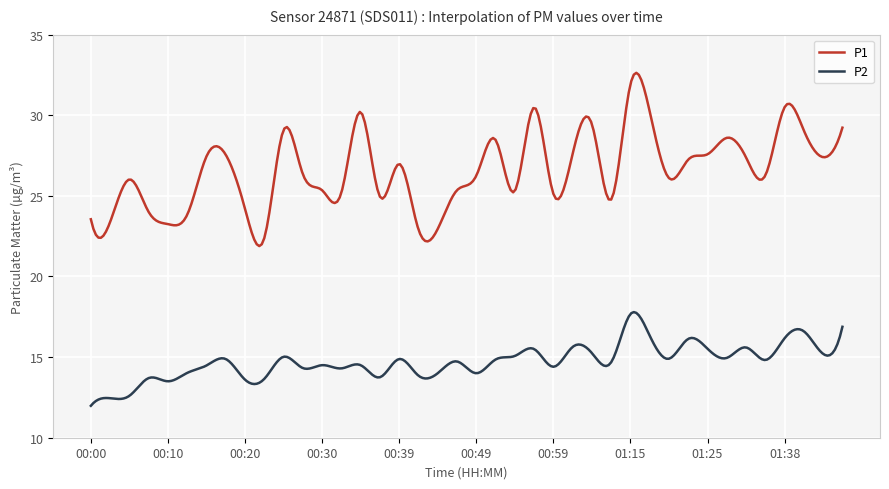

True or false: P2 and P1 intersect in this chart.

False